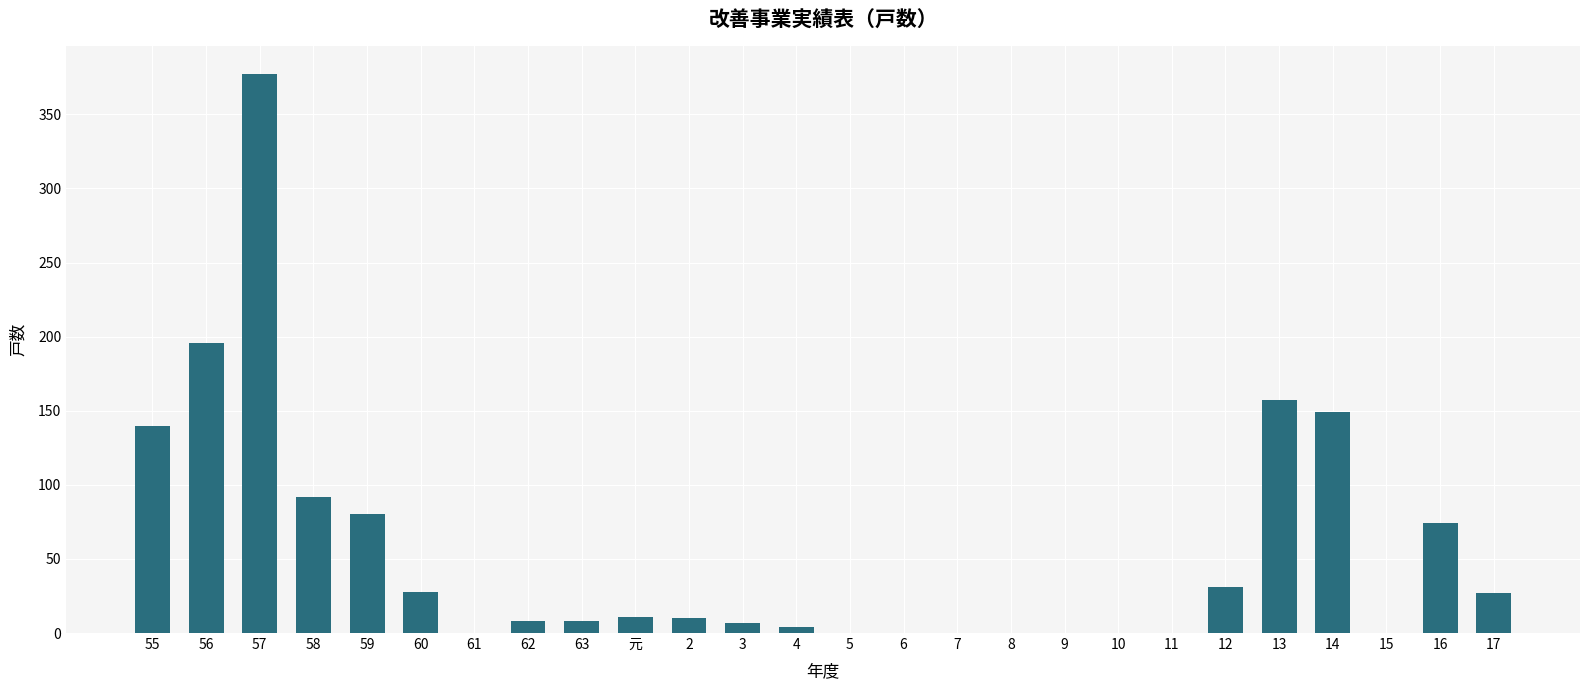

Which label corresponds to the largest value in the chart?

57